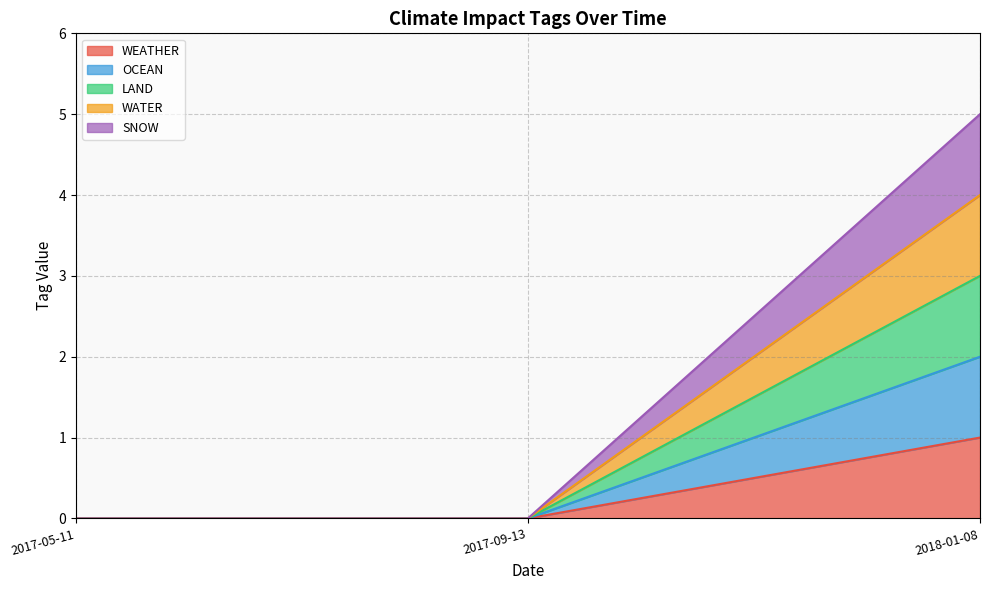

Is the value of SNOW at 2017-05-11 greater than the value of LAND at 2017-05-11?

No